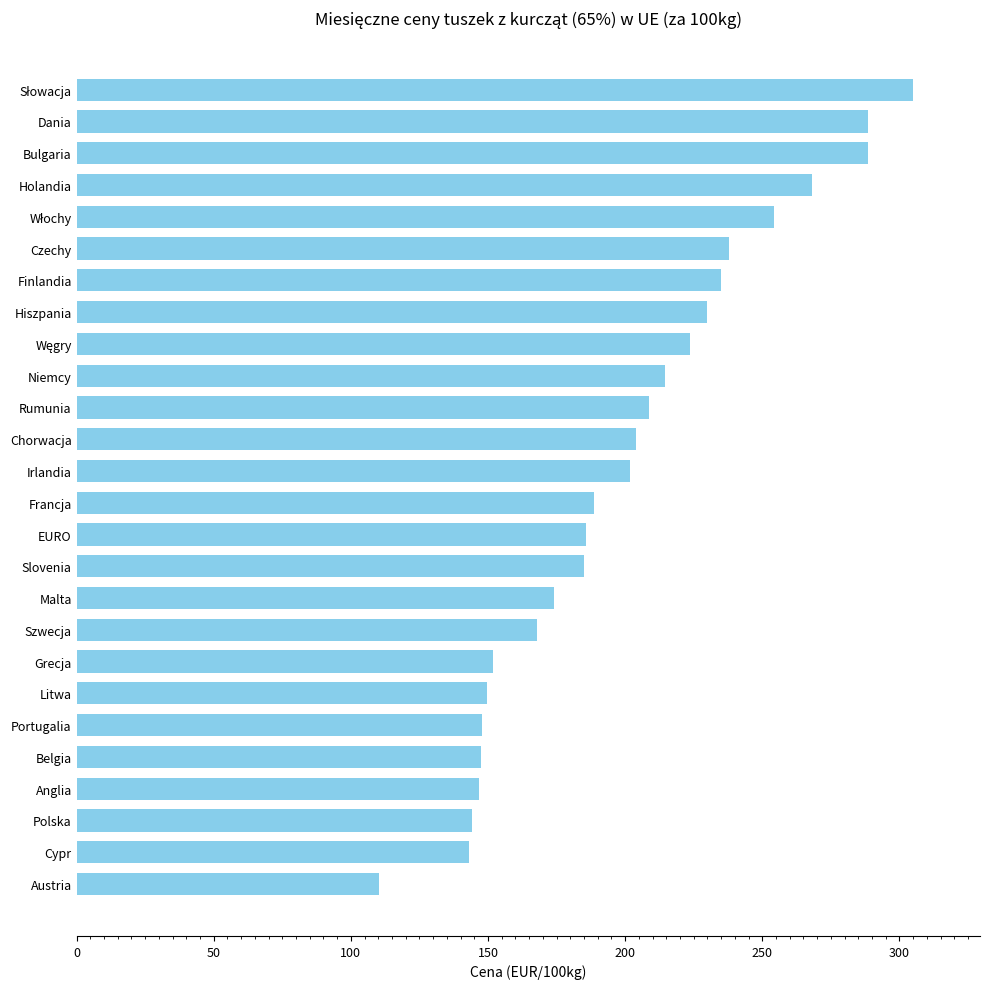

Between Chorwacja and Grecja, which is larger?

Chorwacja